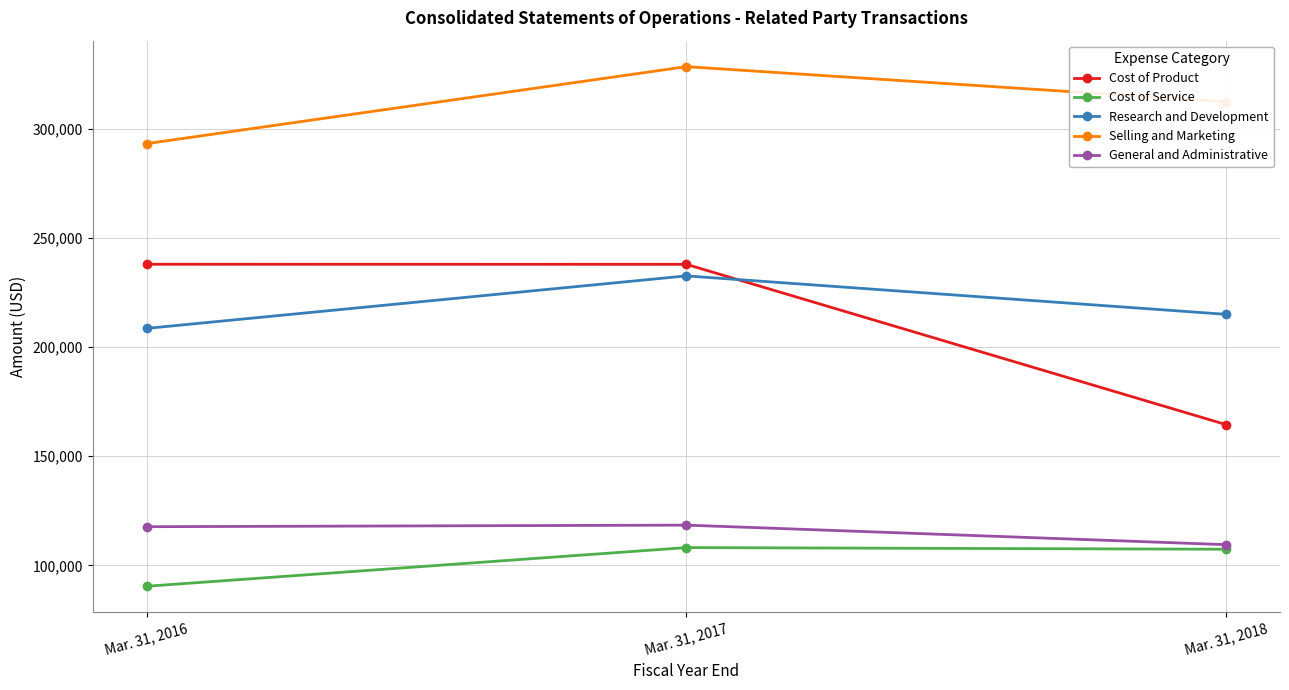

Does the chart display data point markers on the line(s)?

Yes